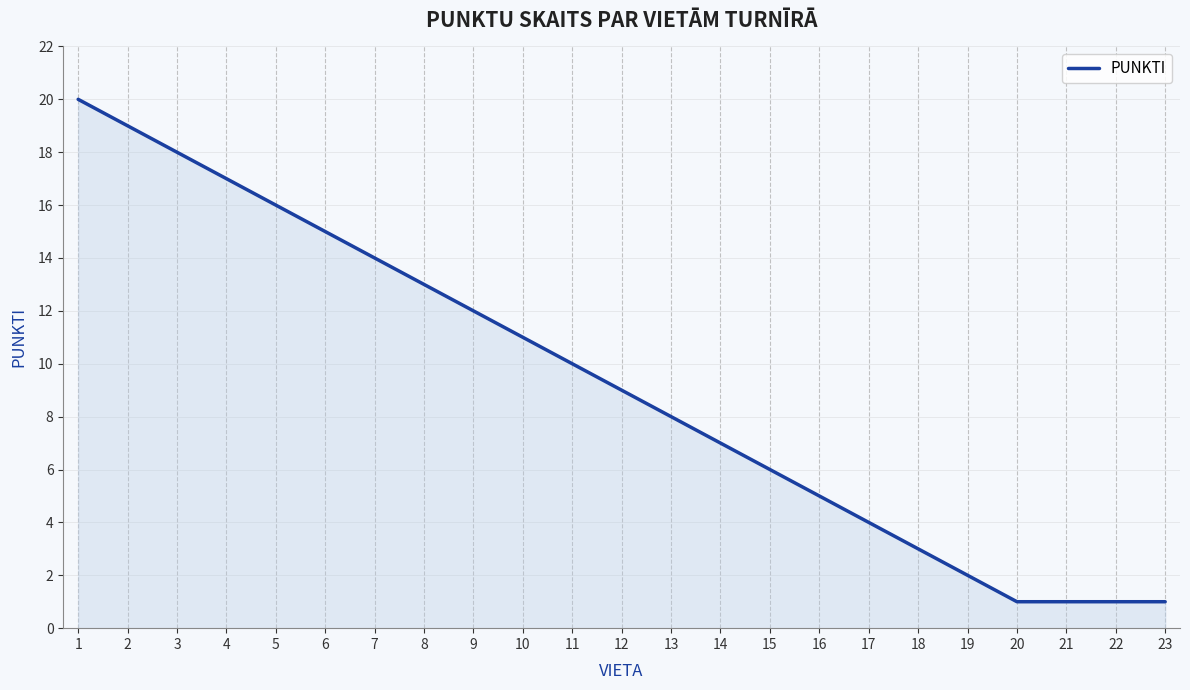

True or false: the data shows 13 at 12.

False